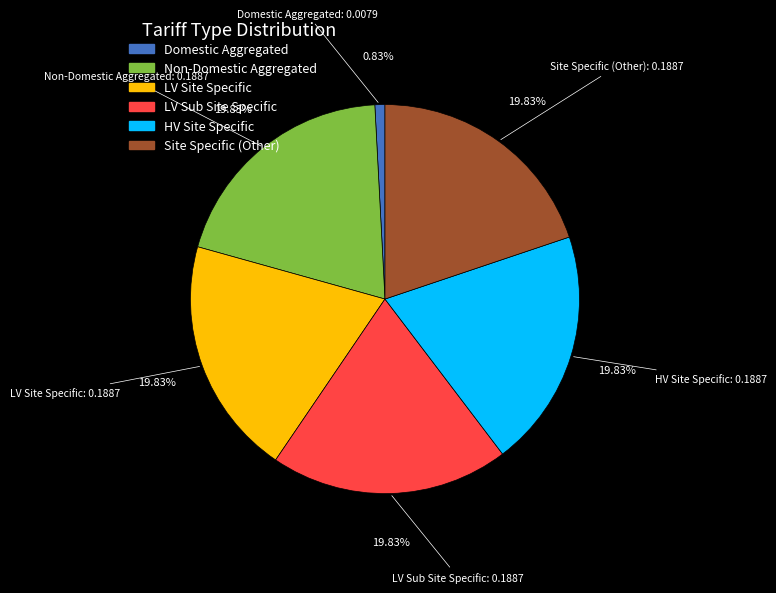

Does any single category account for the majority?

No